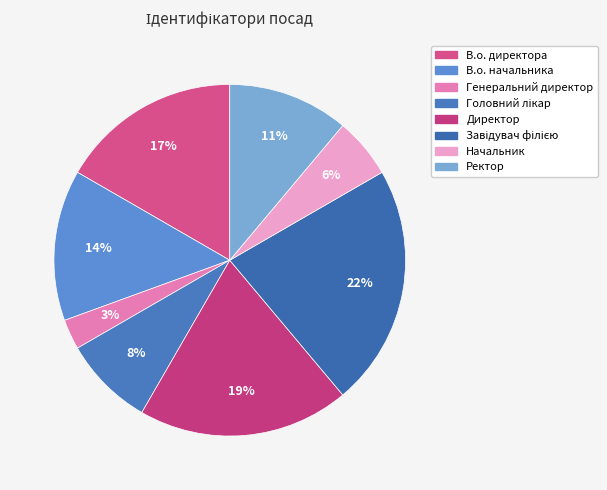

To the nearest percent, what is the difference between the Головний лікар and Завідувач філією slice percentages?

14%